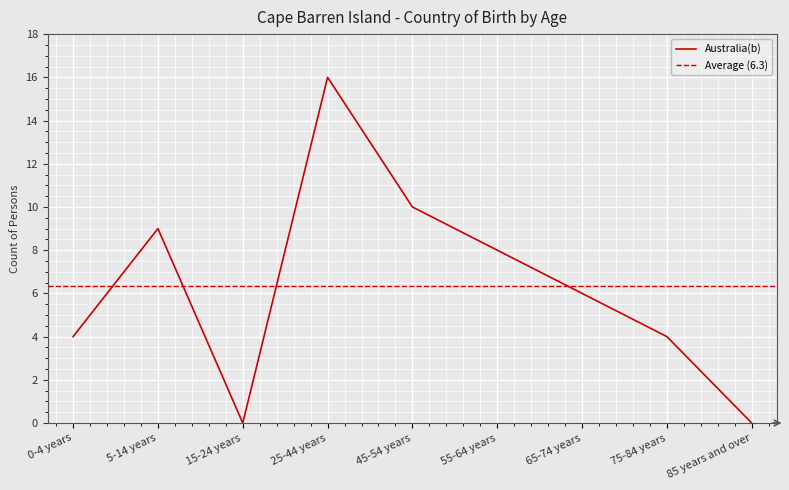

What is the value of the 2nd point from the left?

9